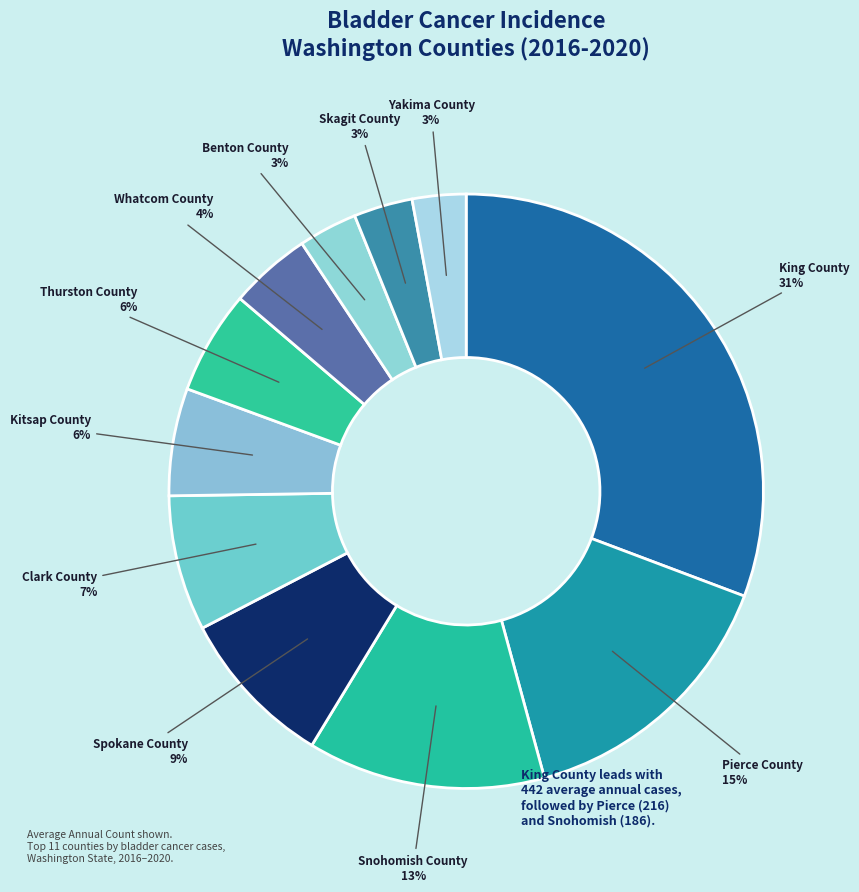

Which has a higher value, Pierce County or Skagit County?

Pierce County